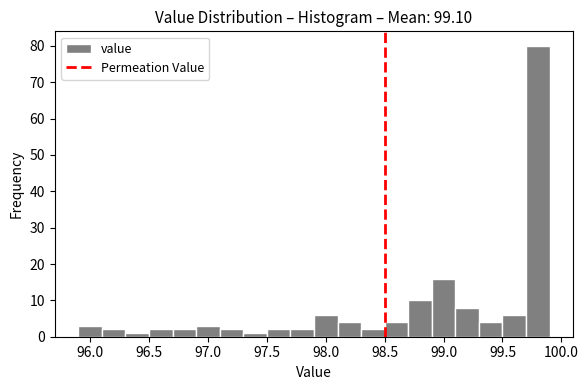

Reading left to right, transcribe this chart: for each bar, give the range it covers on the x-axis and its height. The values are not printed on the chart, so give them approximately, as read against the axis.

95.9 to 96.1: 3
96.1 to 96.3: 2
96.3 to 96.5: 1
96.5 to 96.7: 2
96.7 to 96.9: 2
96.9 to 97.1: 3
97.1 to 97.3: 2
97.3 to 97.5: 1
97.5 to 97.7: 2
97.7 to 97.9: 2
97.9 to 98.1: 6
98.1 to 98.3: 4
98.3 to 98.5: 2
98.5 to 98.7: 4
98.7 to 98.9: 10
98.9 to 99.1: 16
99.1 to 99.3: 8
99.3 to 99.5: 4
99.5 to 99.7: 6
99.7 to 99.9: 80